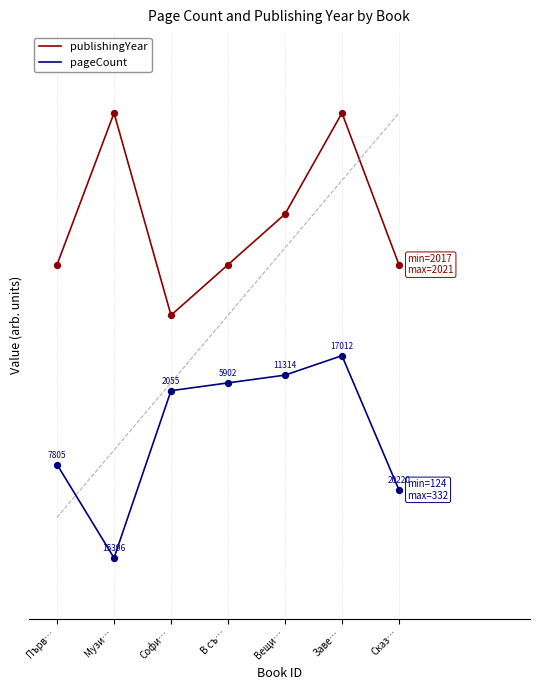

Which series has the largest total across all categories?

publishingYear